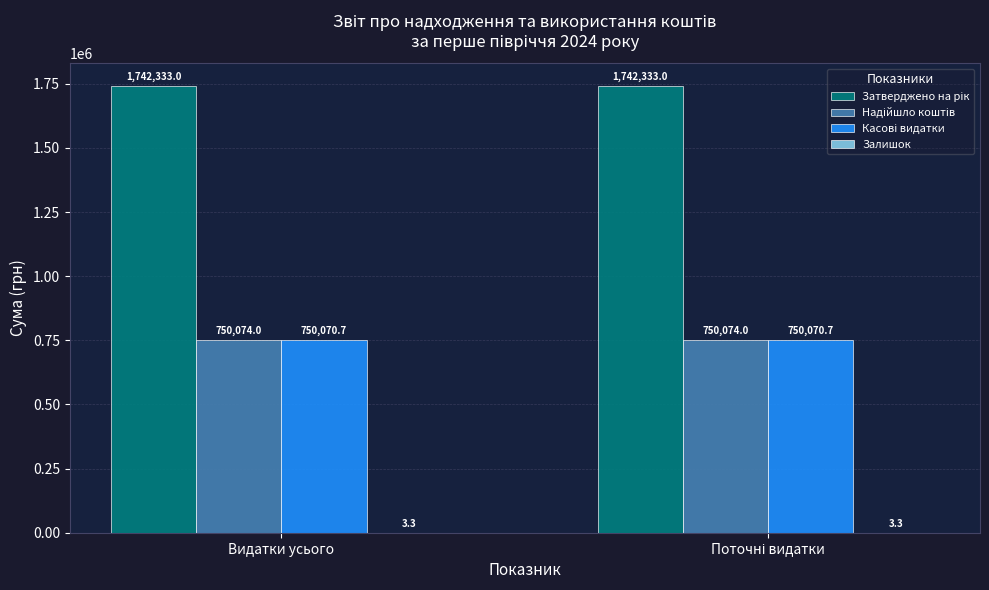

What is the total value across all series at Видатки усього?

3242481.0